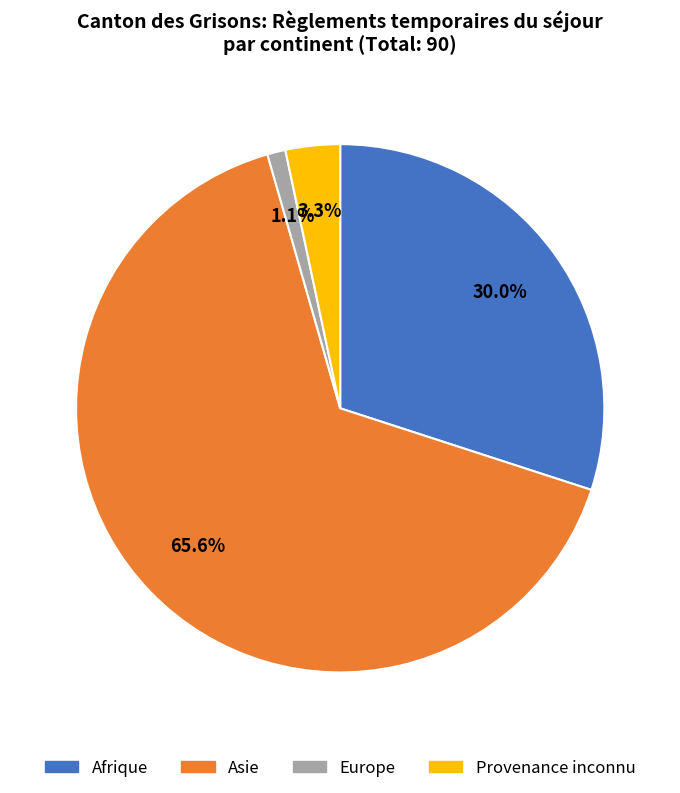

Which category has the smallest portion of the pie?

Europe